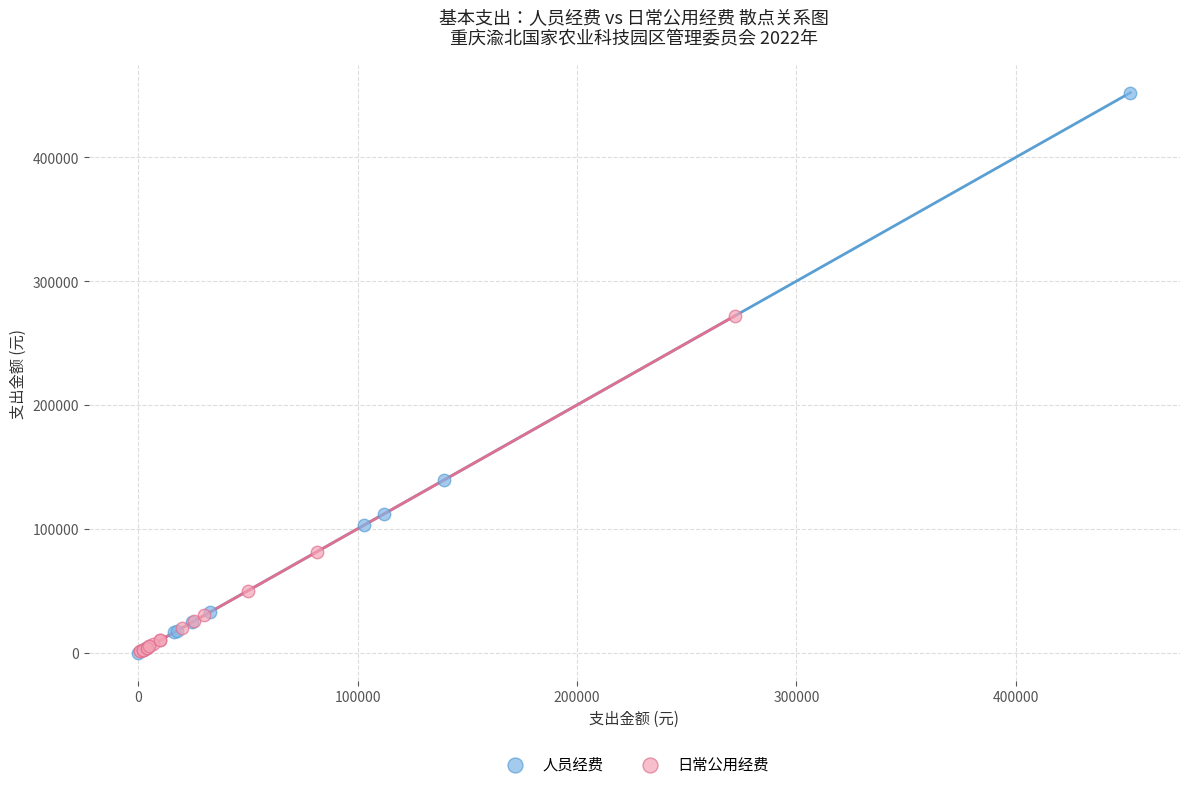

Which series has the widest spread of Y values?

人员经费